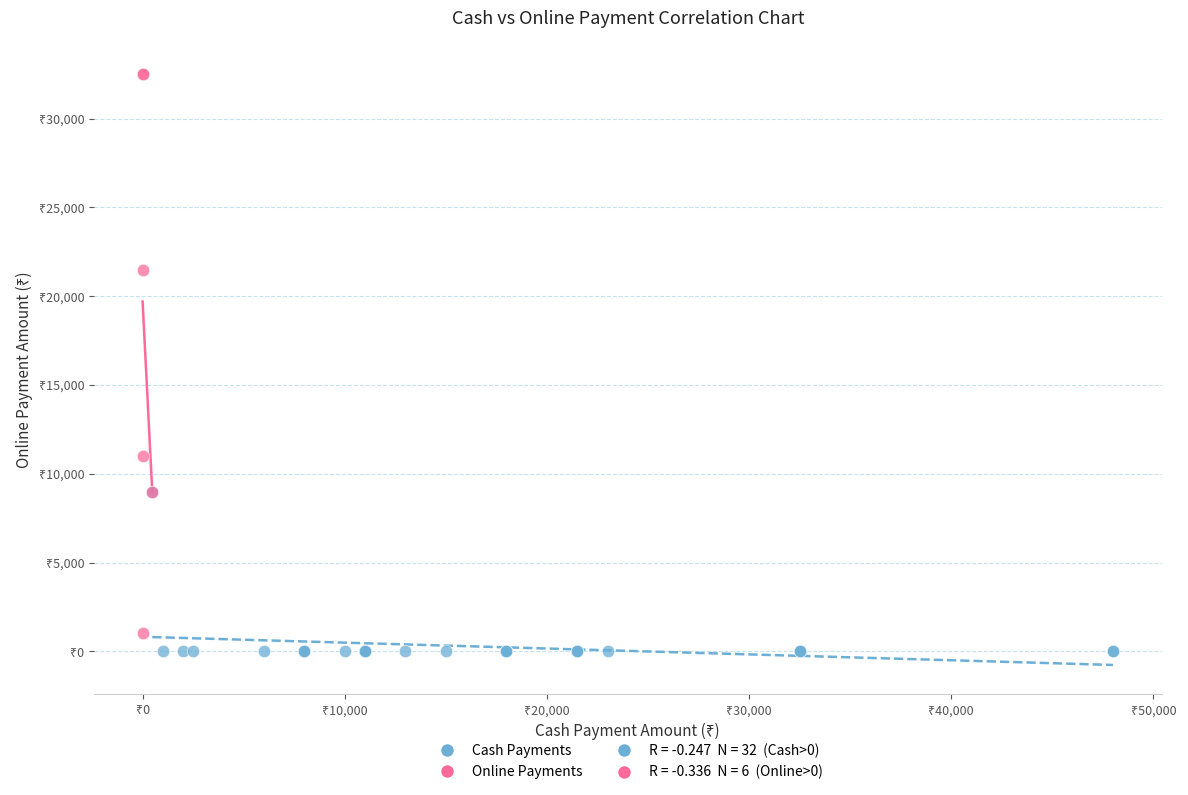

Which series contains the lowest Y value?

Cash Payments